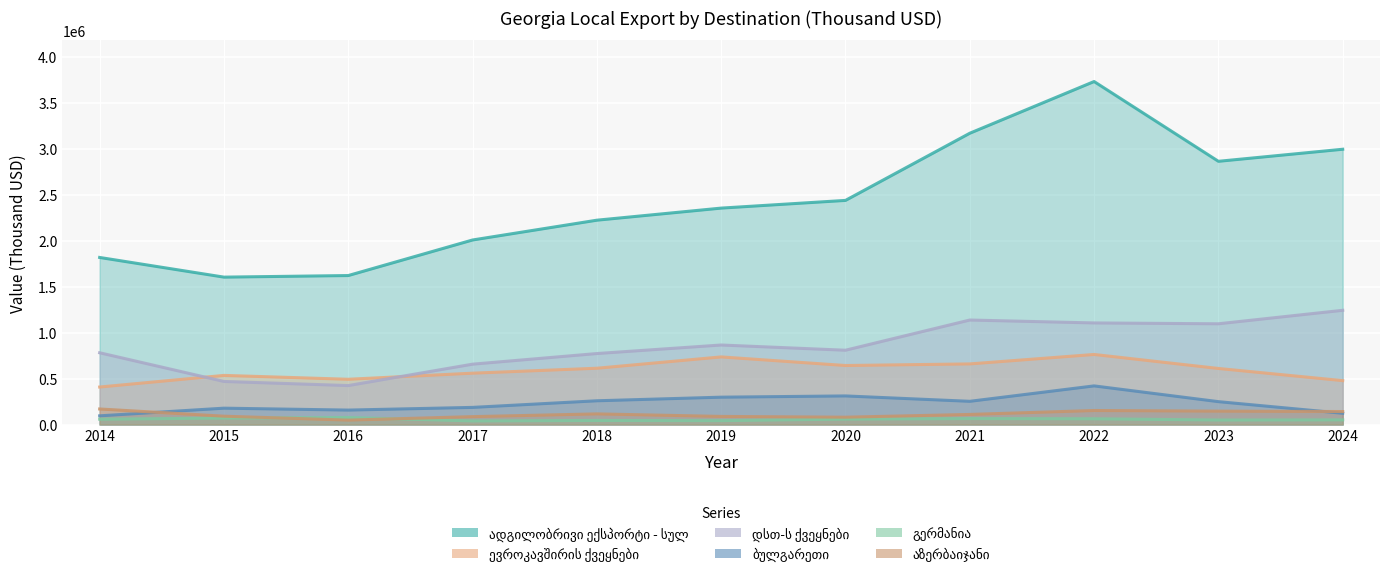

Which series ends up on top after the final intersection of ევროკავშირის ქვეყნები and დსთ-ს ქვეყნები?

დსთ-ს ქვეყნები